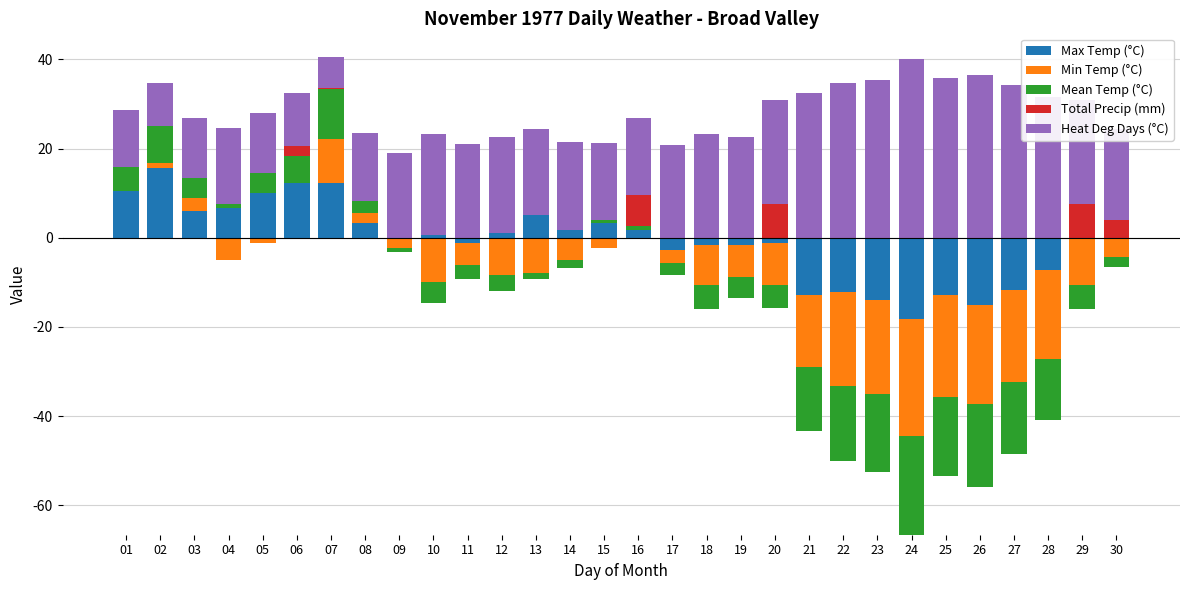

The value of Total Precip (mm) at 19 is -3.3. True or false?

False